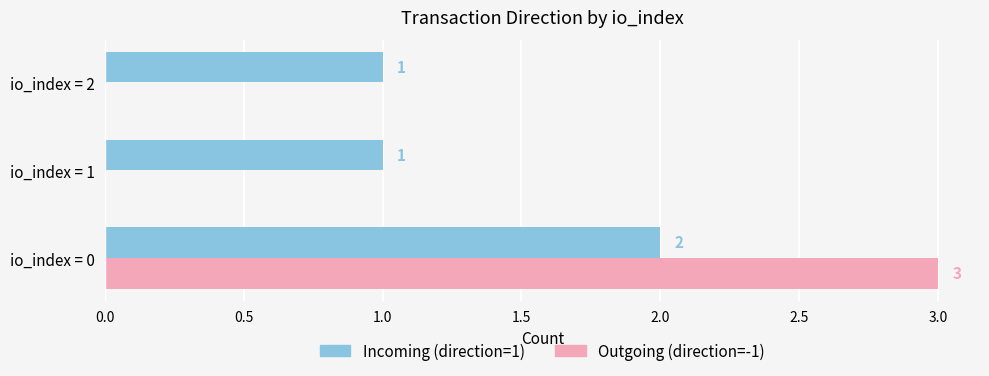

True or false: Outgoing (direction=-1) has a value of -1 at io_index = 2.

False